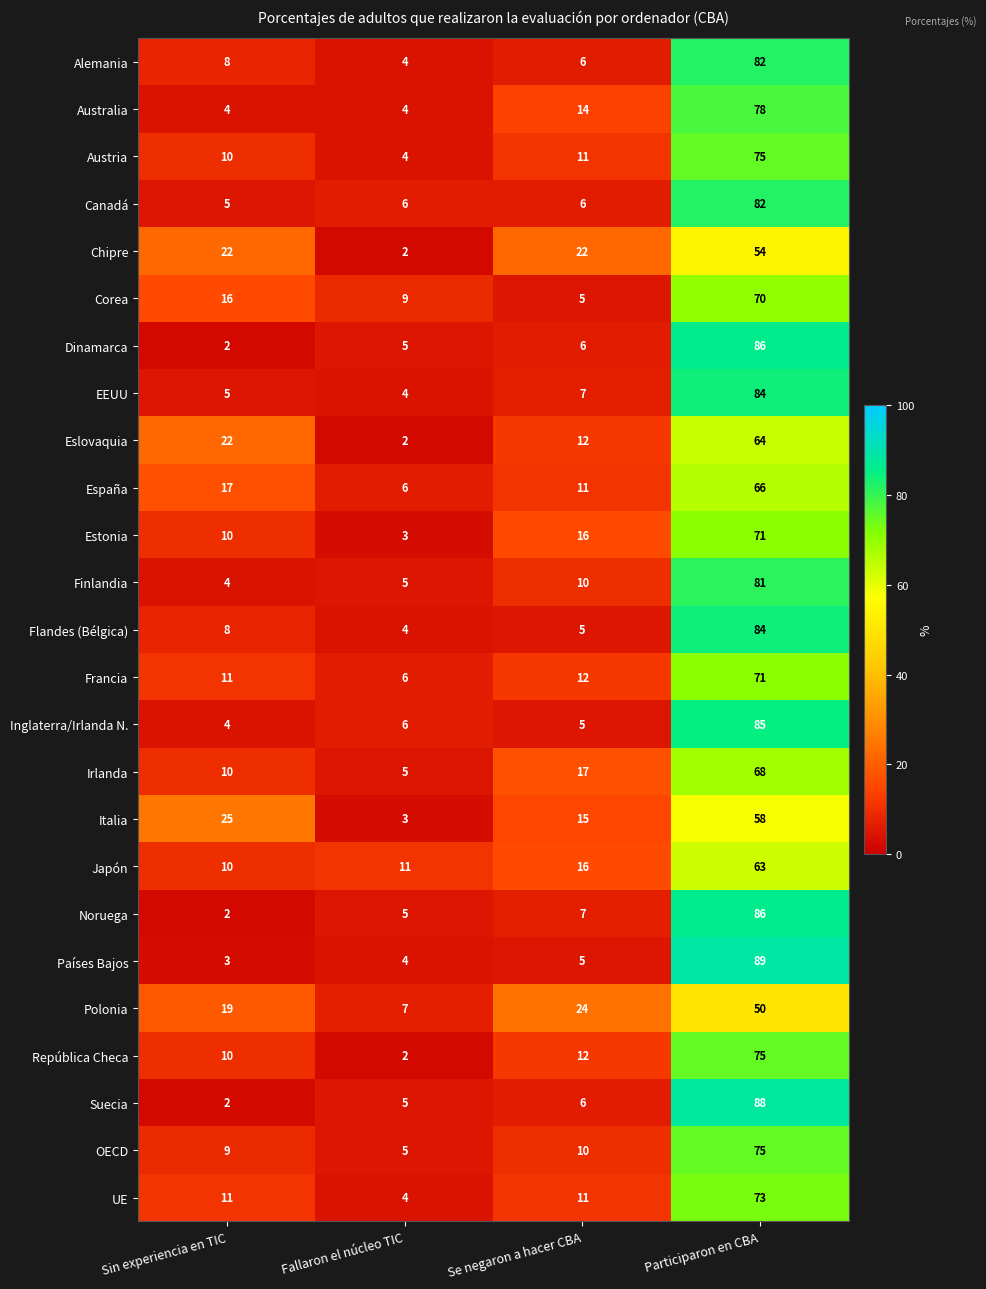

How many categories are shown in the chart?

4